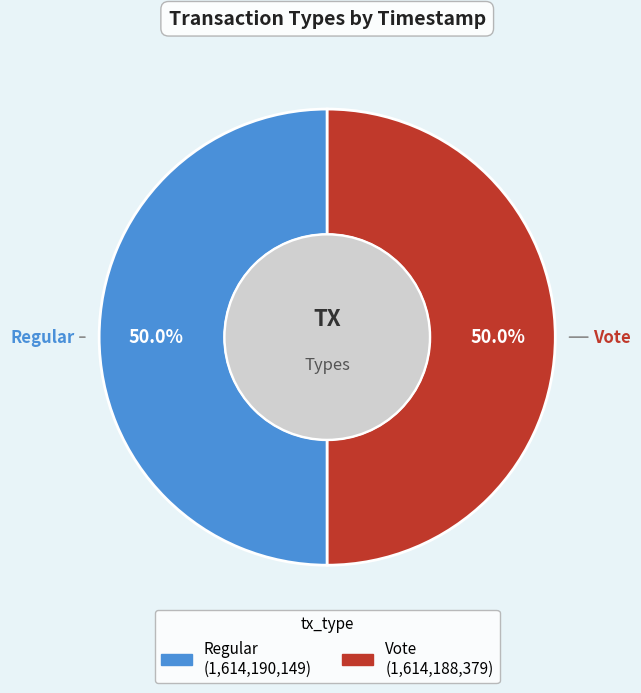

How many segments does this pie chart have?

2